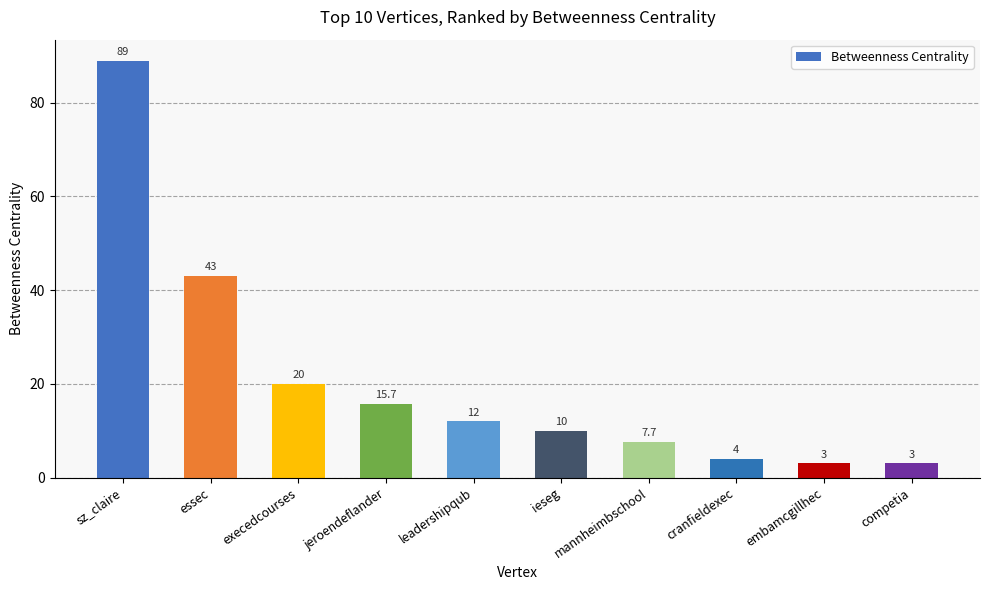

Reading right to left, list all the values displayed in this chart.

3.0	3.0	4.0	7.7	10.0	12.0	15.7	20.0	43.0	89.0